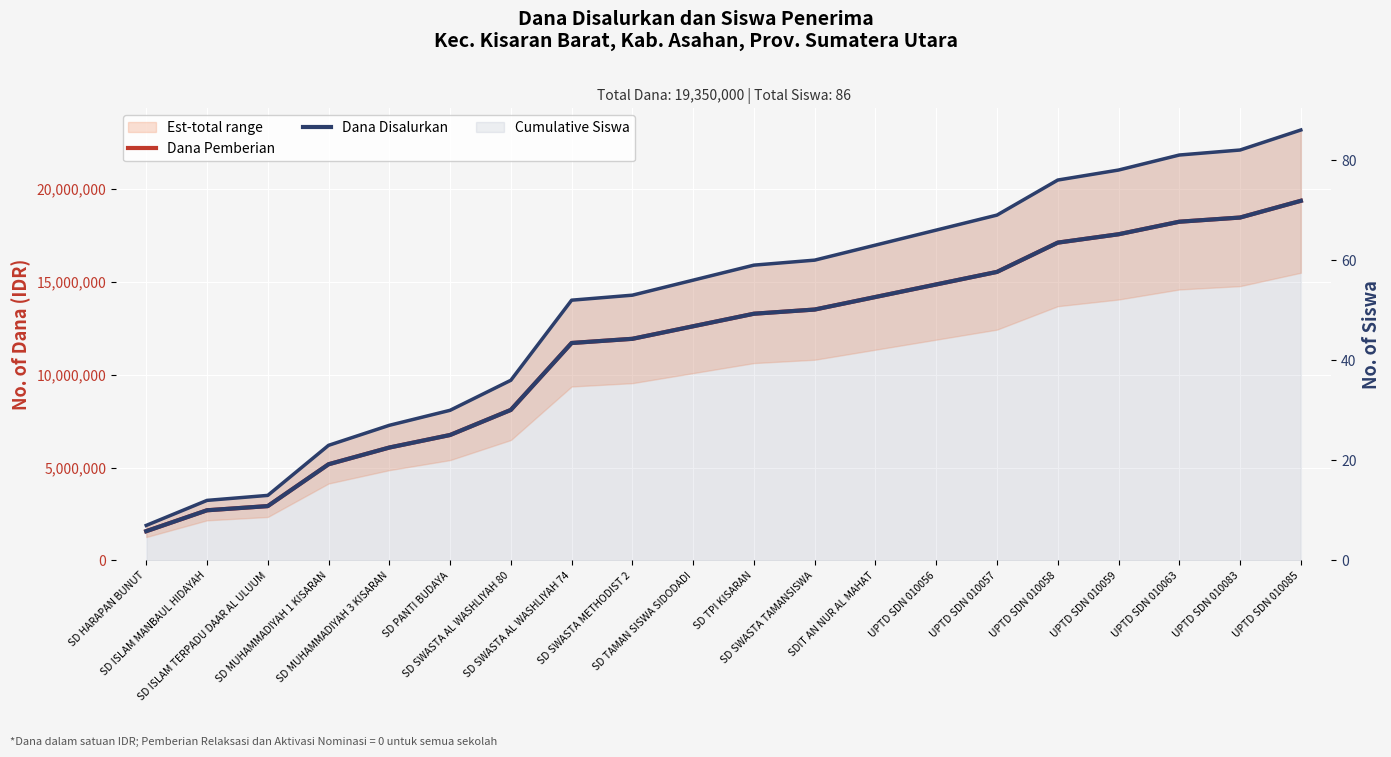

The Cumulative Siswa series shows 23 at SD MUHAMMADIYAH 1 KISARAN. True or false?

True